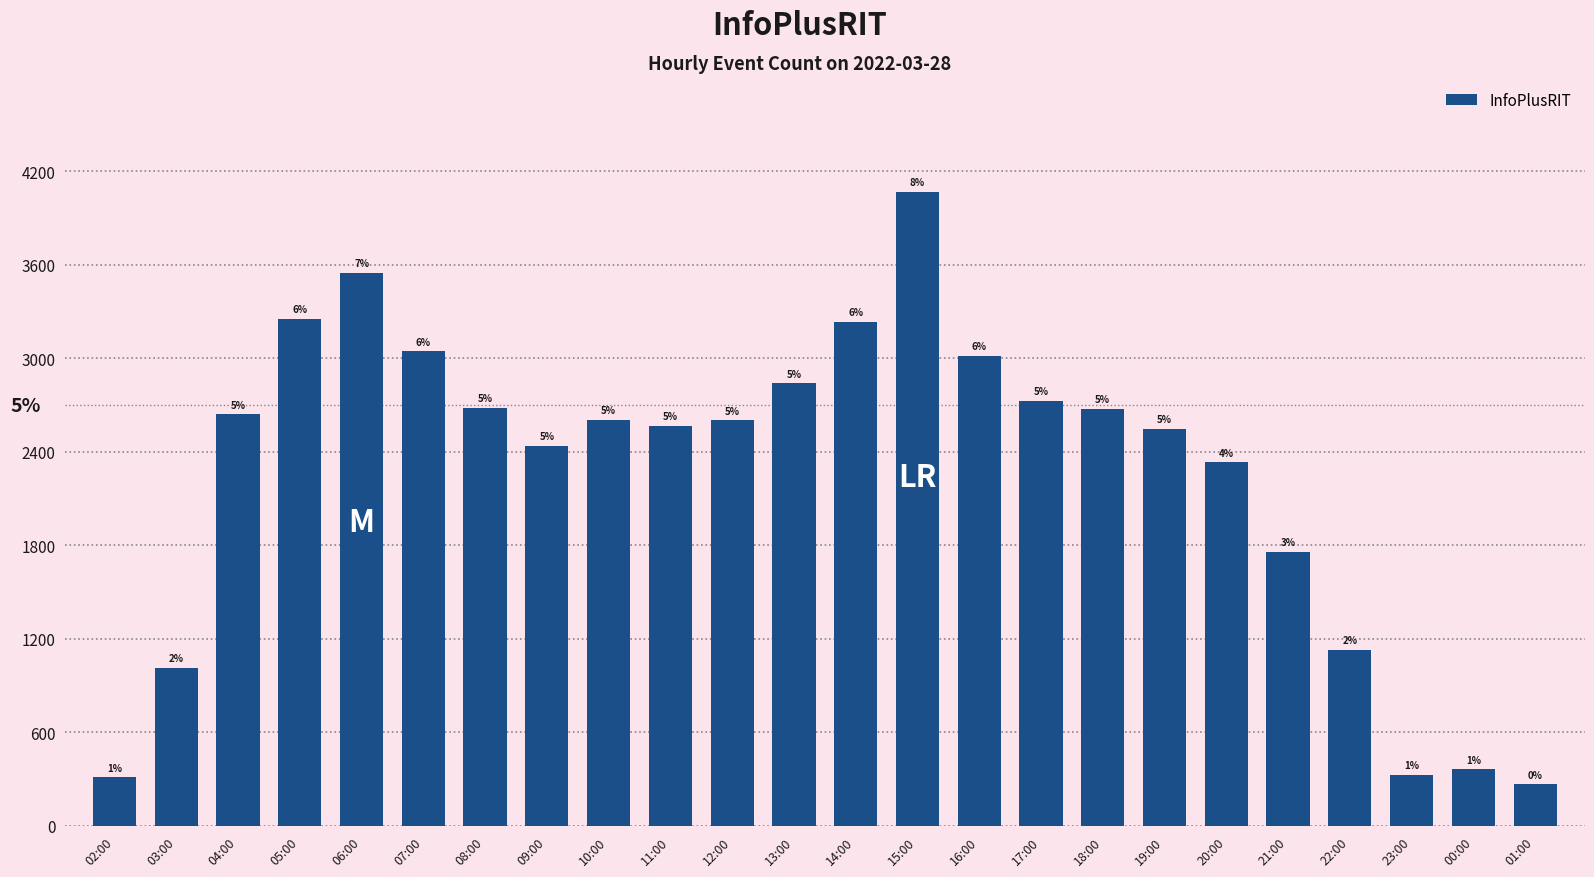

Does the chart contain any negative values?

No